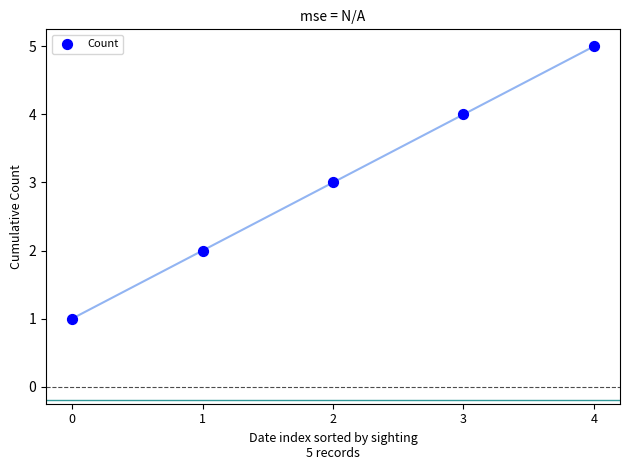

What is the range of Y values (max minus min)?

4